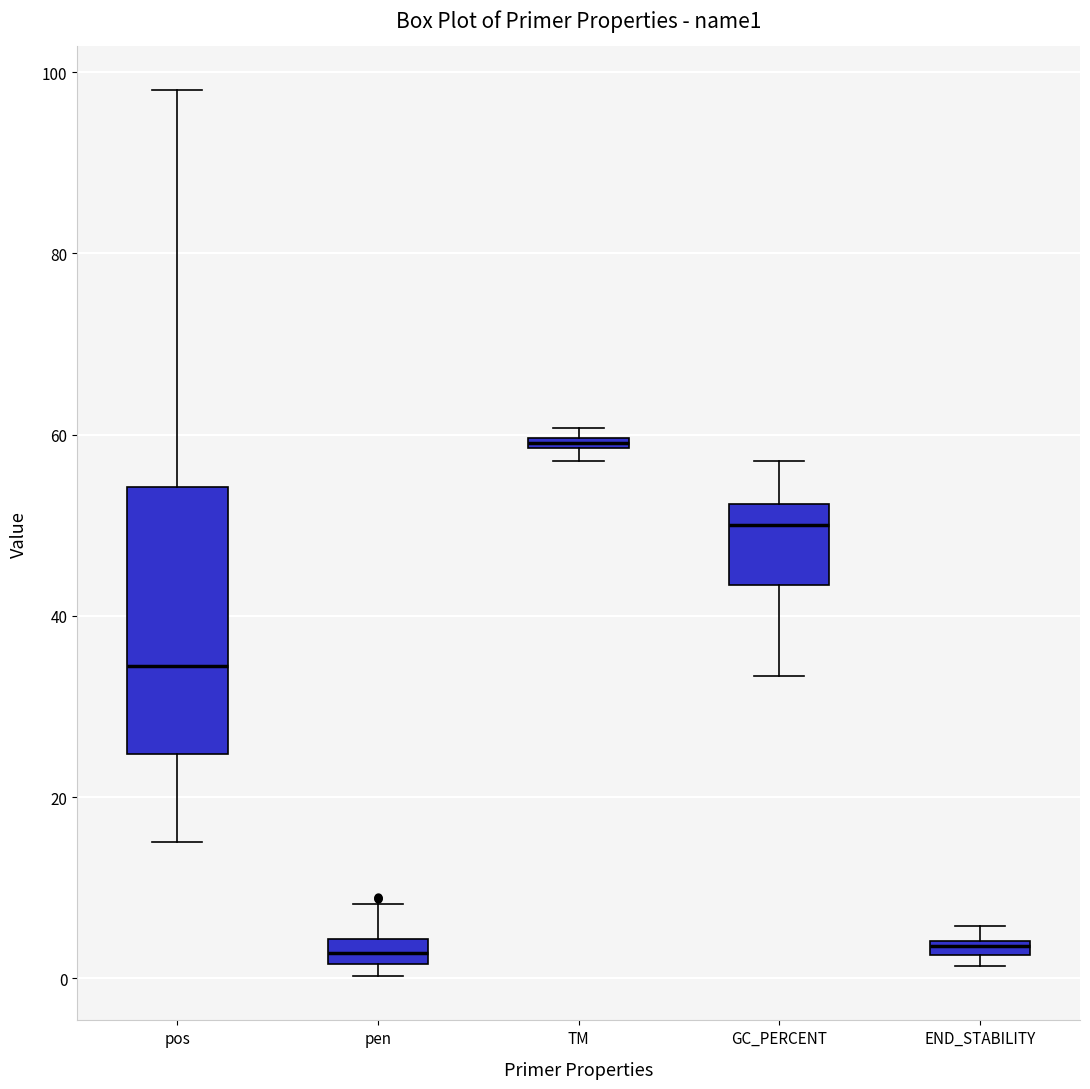

Where is the upper edge of the box for pen on the y-axis? The values are not printed on the chart, so give them approximately, as read against the axis.

4